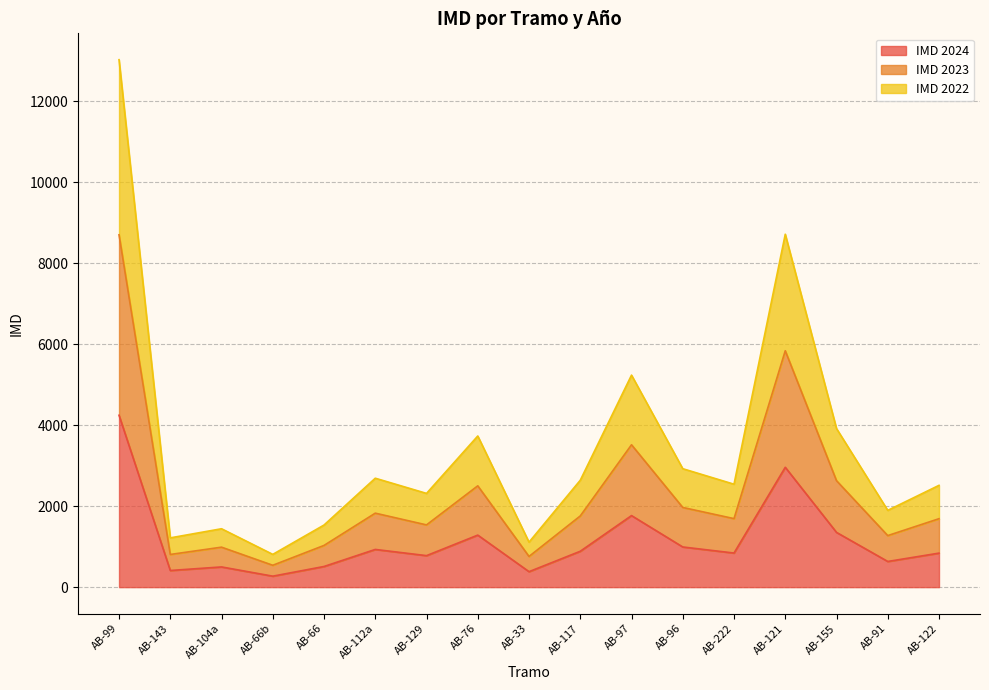

True or false: IMD 2023 and IMD 2022 cross at least once.

False